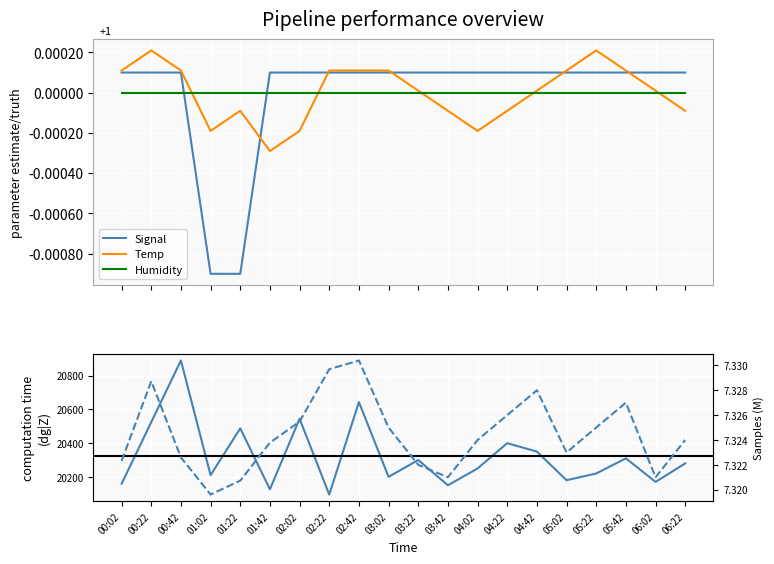

What is the spread (max minus min) of values at 03:22?

20300.0